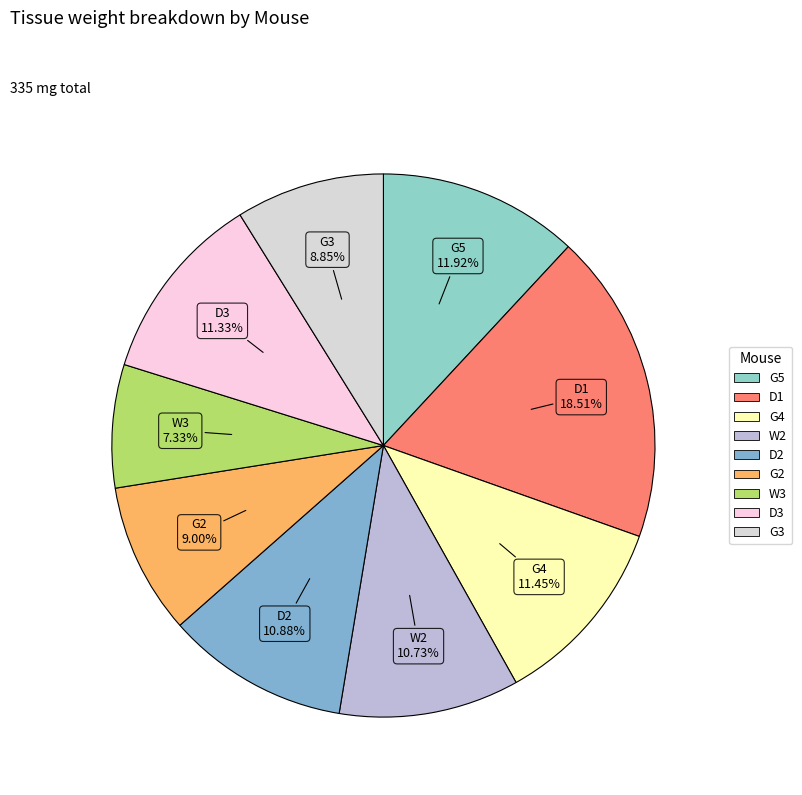

What is the total percentage of G3 and D1?

27.4%